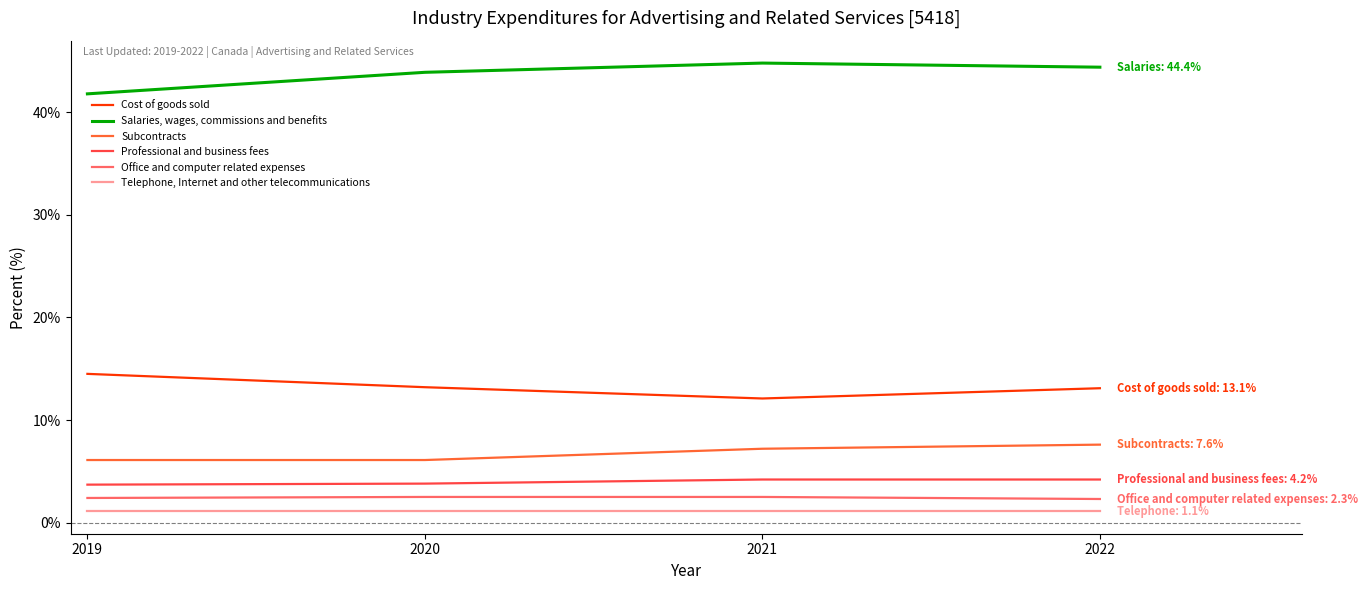

Does the chart display data point markers on the line(s)?

No